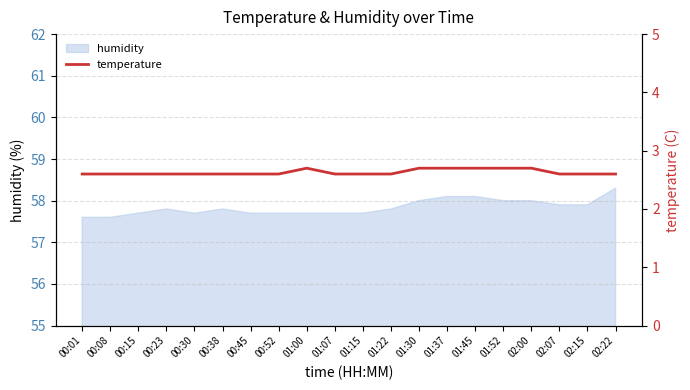

Reading left to right, what are all the values shown in this chart?

00:01=2.6	00:08=2.6	00:15=2.6	00:23=2.6	00:30=2.6	00:38=2.6	00:45=2.6	00:52=2.6	01:00=2.7	01:07=2.6	01:15=2.6	01:22=2.6	01:30=2.7	01:37=2.7	01:45=2.7	01:52=2.7	02:00=2.7	02:07=2.6	02:15=2.6	02:22=2.6